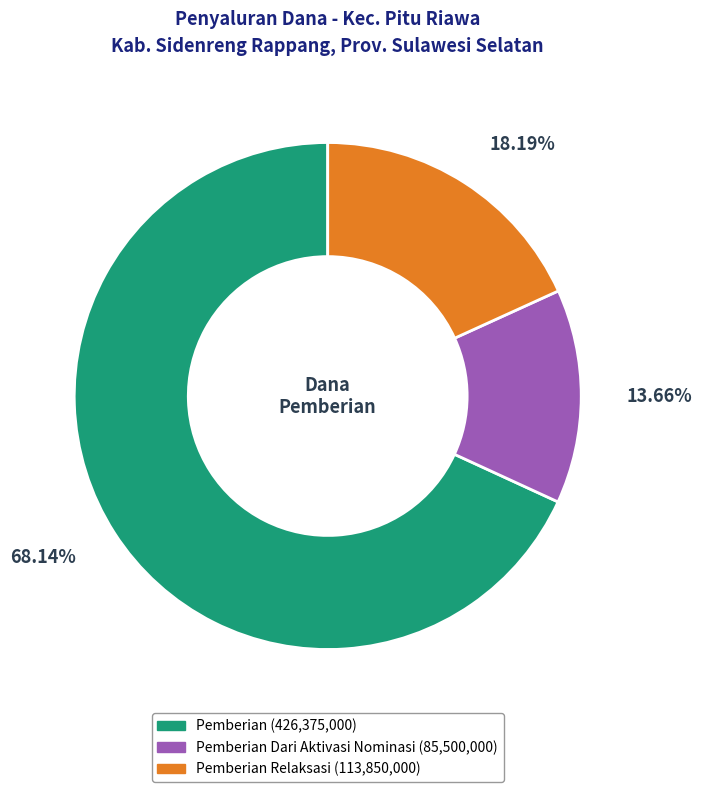

Is there a majority slice in this chart?

Yes